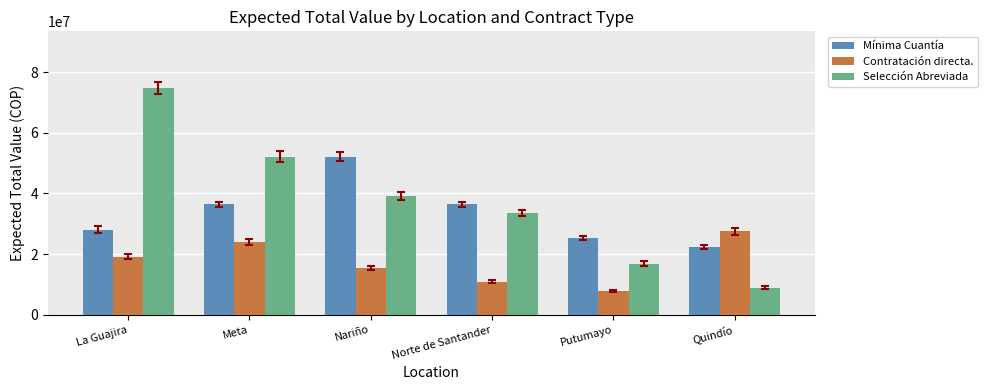

What is the greatest value displayed?

74803400